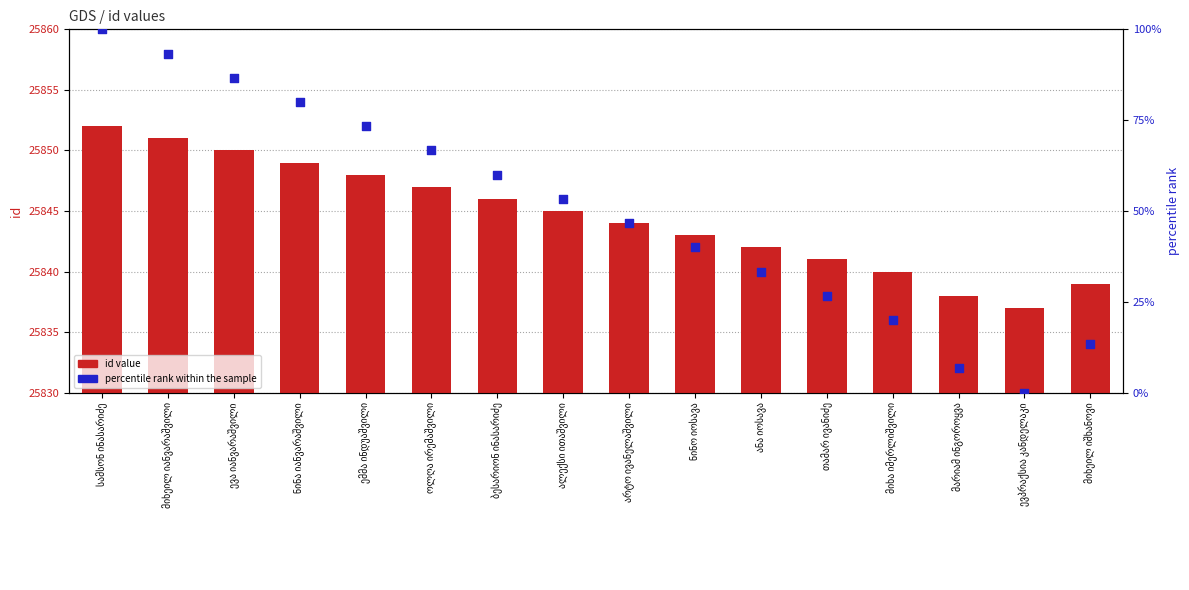

Which series has the widest spread of Y values?

percentile rank within the sample